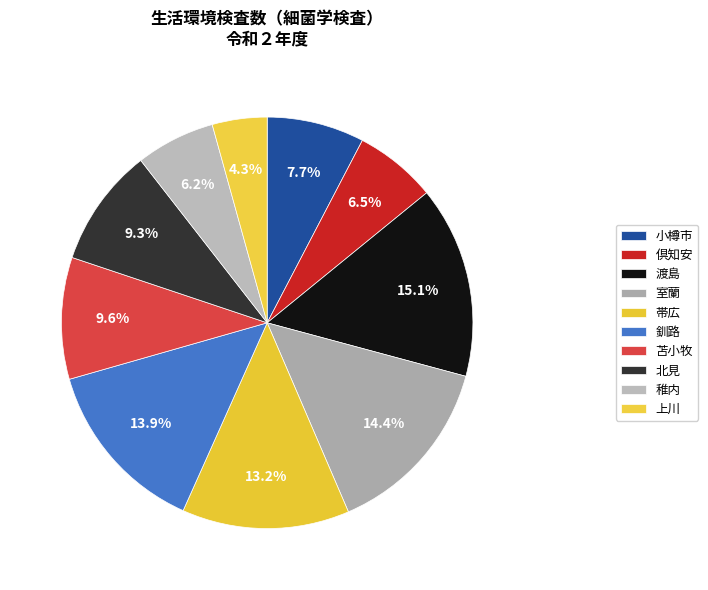

Between 上川 and 渡島, which is larger?

渡島